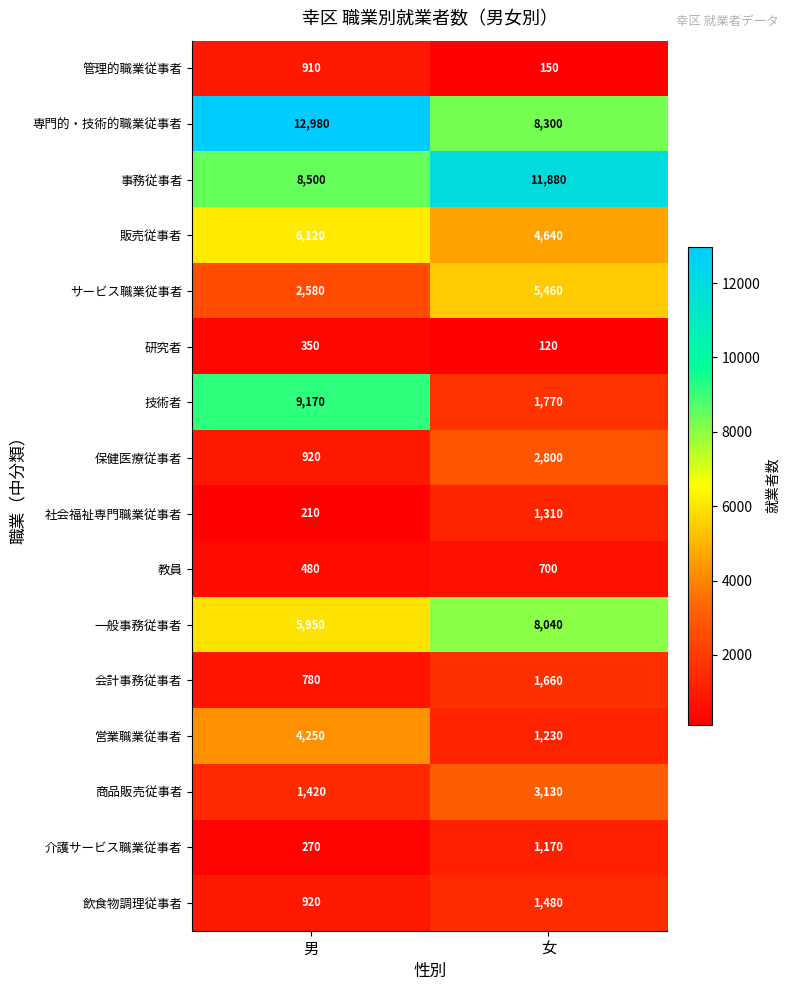

The value of 社会福祉専門職業従事者 at 女 is 822. True or false?

False